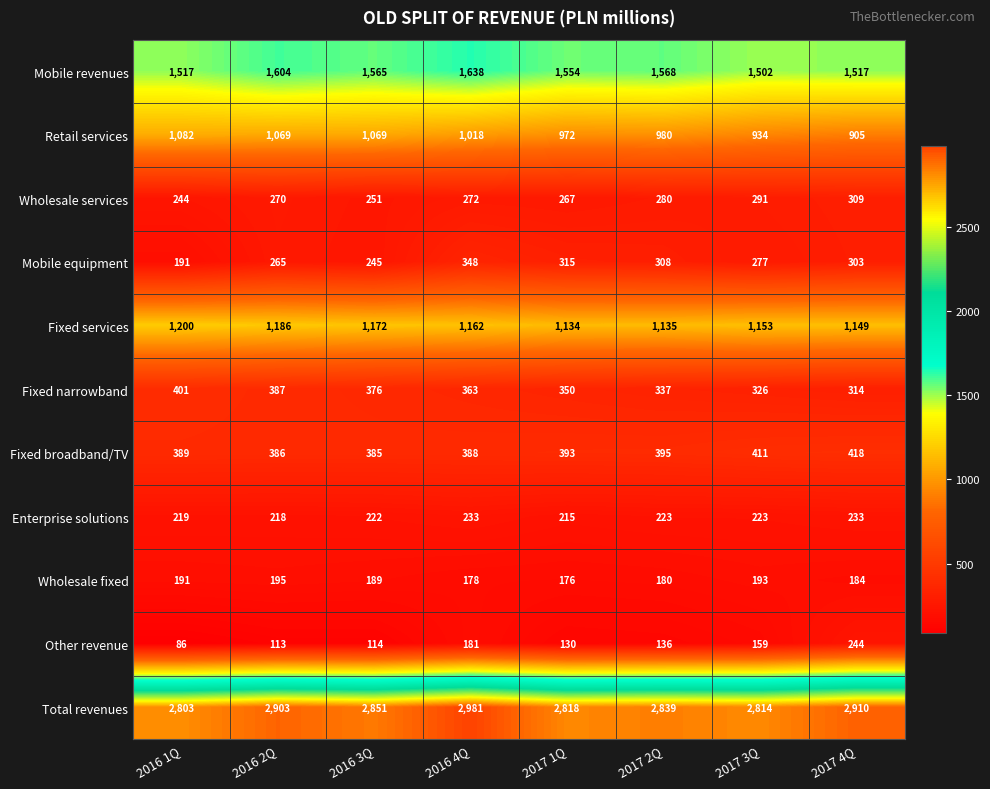

What is the greatest value displayed?

2981